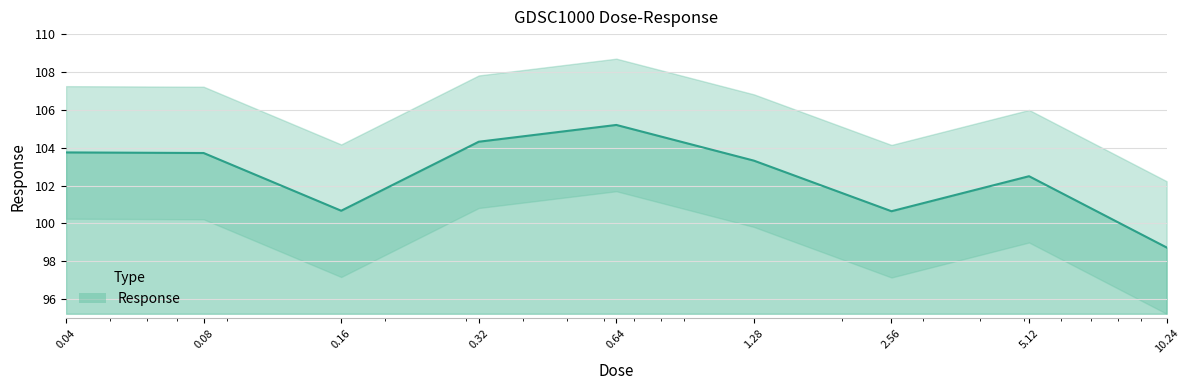

Read the value at 0.16.

100.7